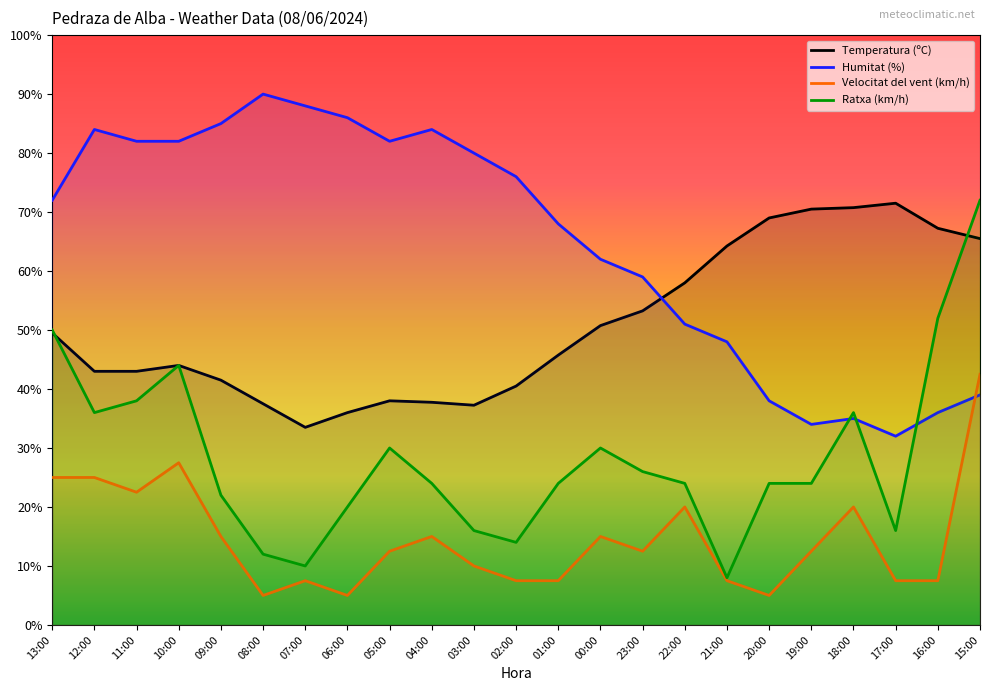

Count the number of categories in the chart.

23